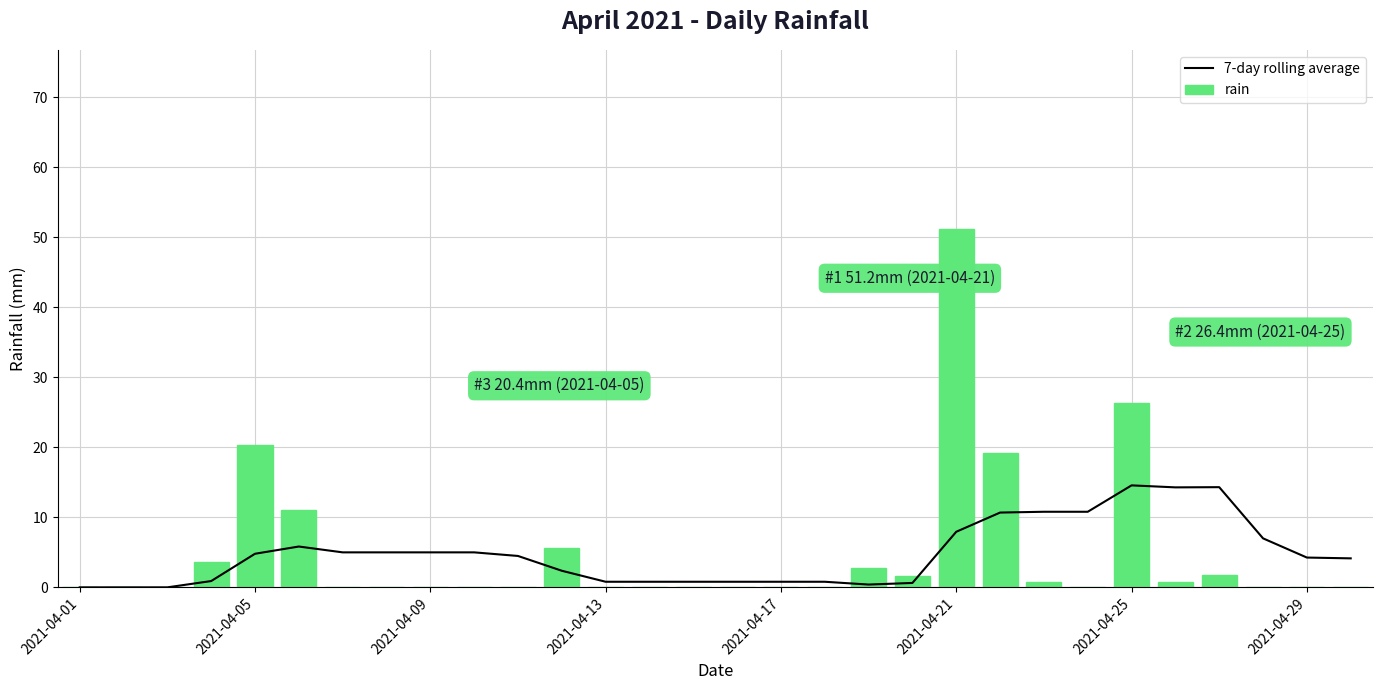

Does the chart contain stacked bars?

No